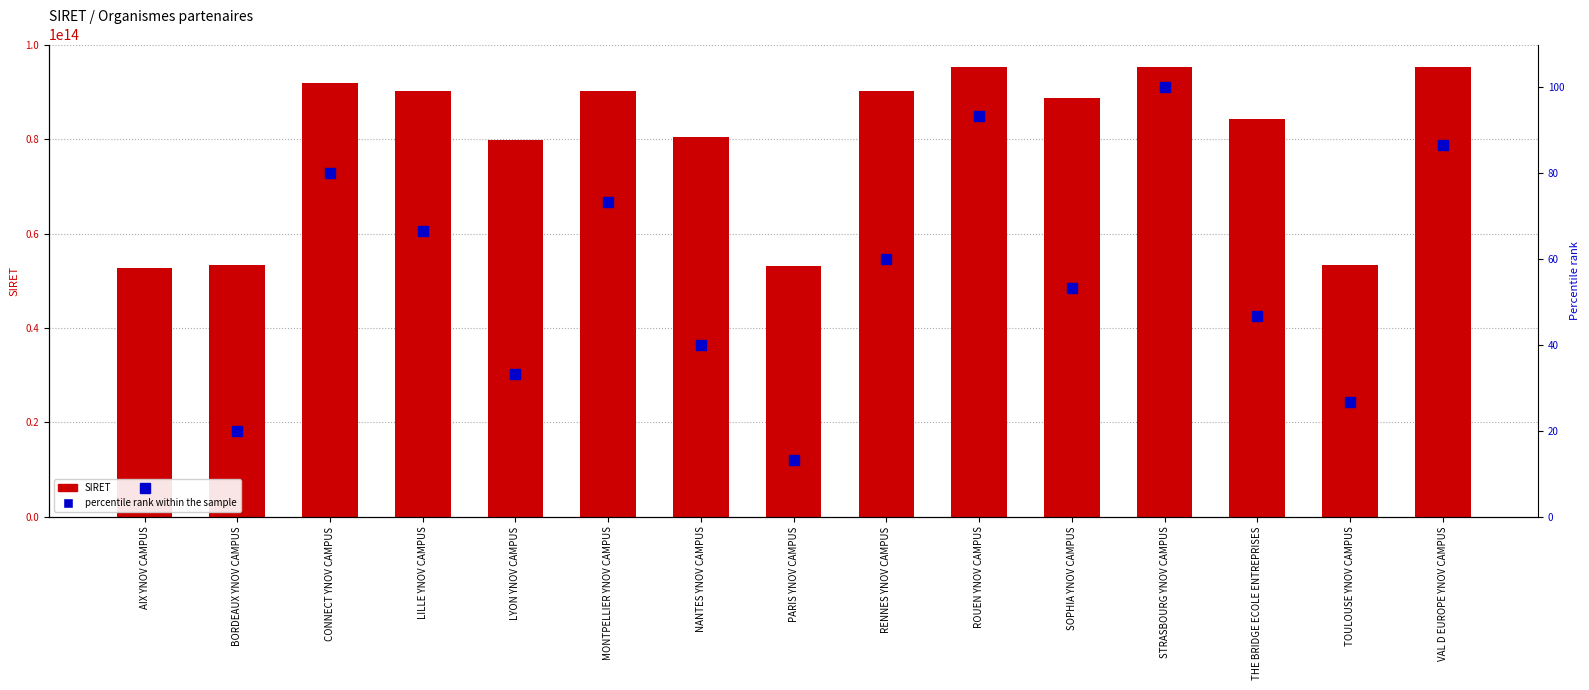

What is the difference between the percentile rank within the sample values at SOPHIA YNOV CAMPUS and NANTES YNOV CAMPUS?

13.3